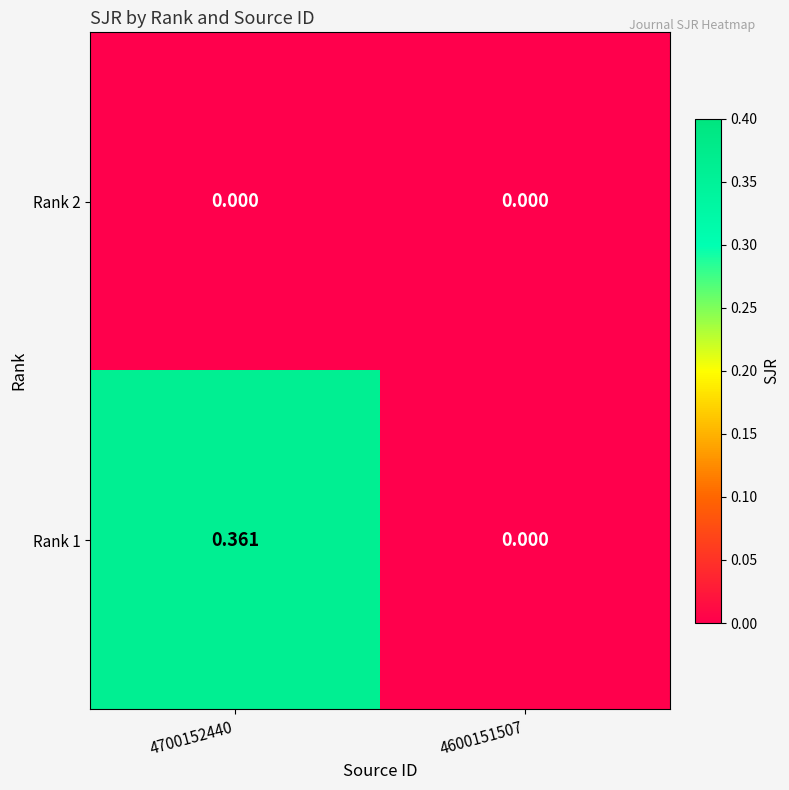

Is the value of Rank 2 at 4600151507 greater than the value of Rank 1 at 4700152440?

No